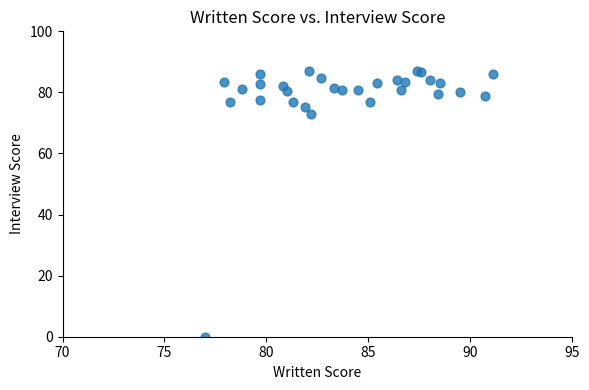

What Y value in the scatter plot is closest to 43?

73.0